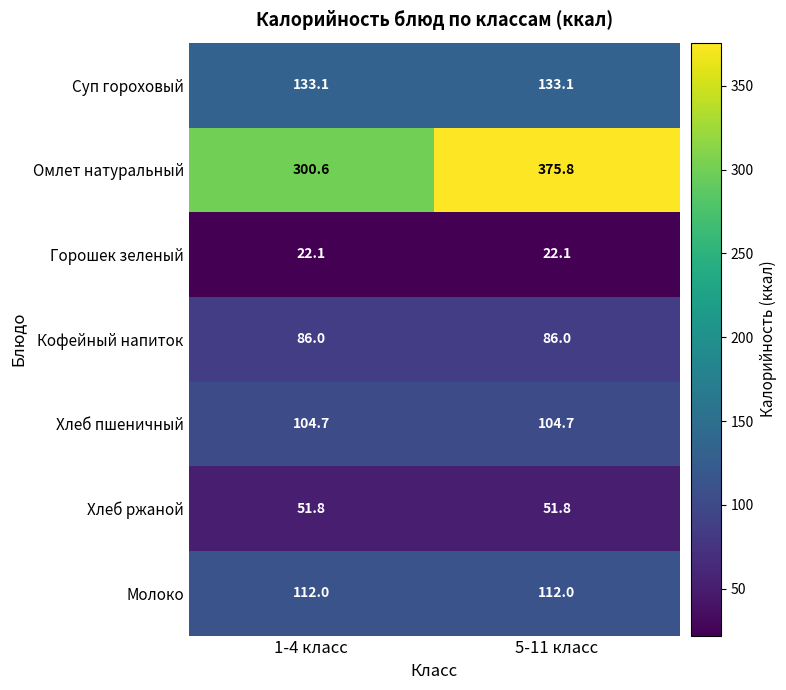

What is the minimum value shown in the chart?

22.1